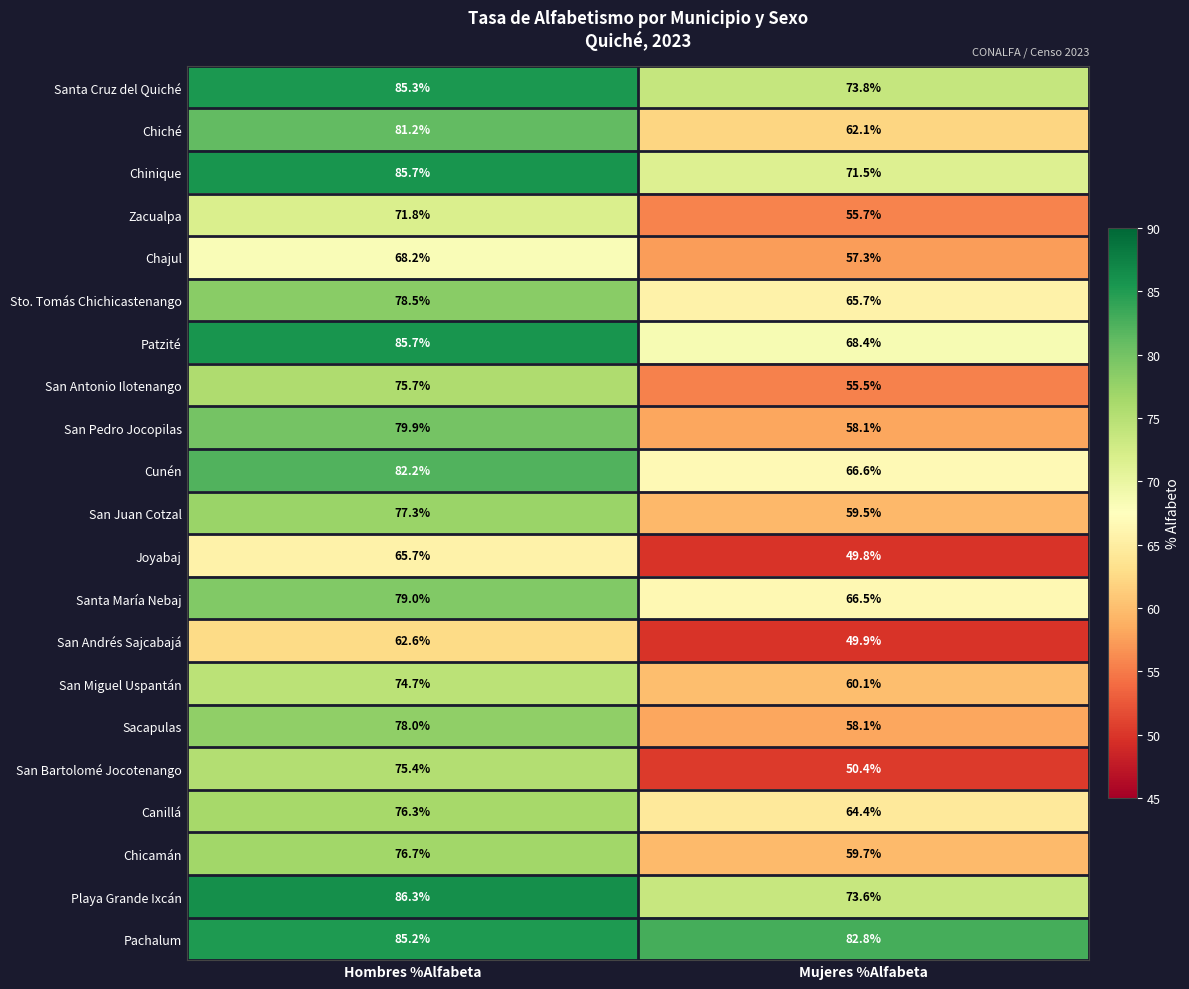

At how many categories does at least one series exceed 53?

2